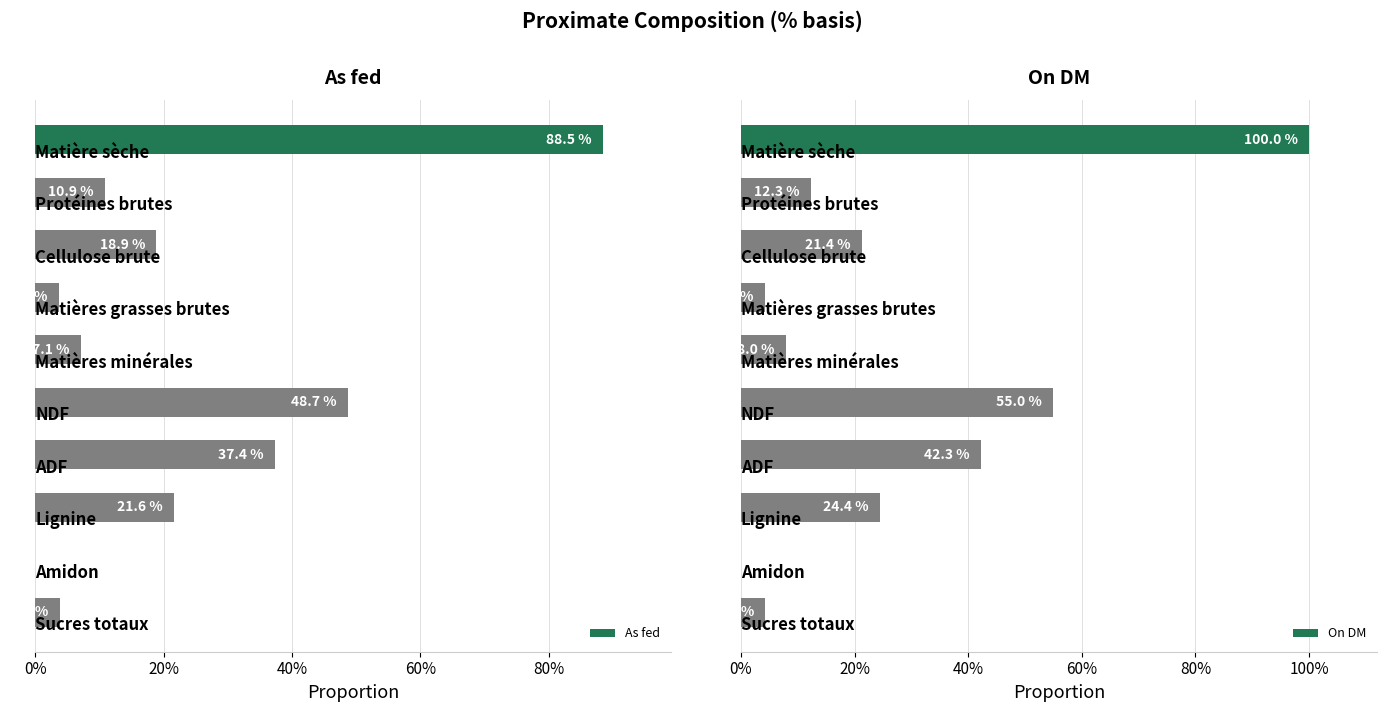

The On DM series shows 15.2 at 100%. True or false?

False